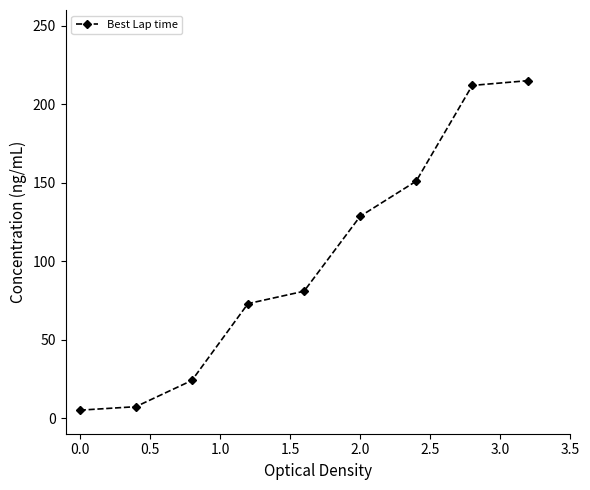

Does the chart display data point markers on the line(s)?

Yes